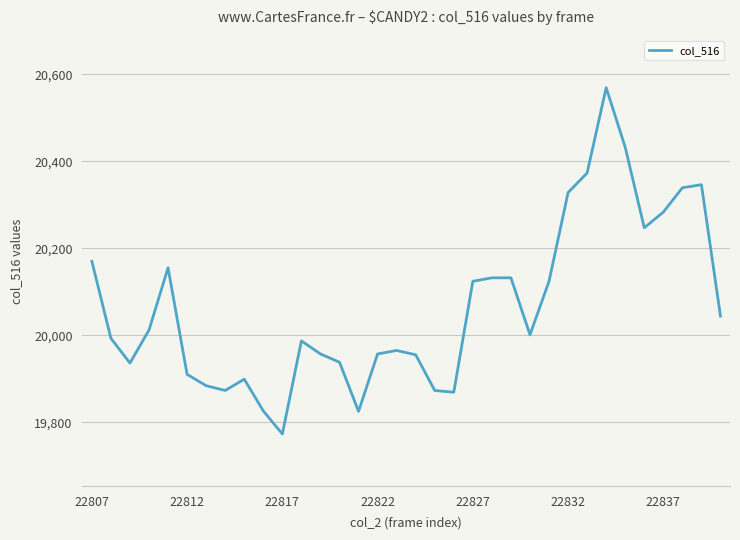

What is the greatest value displayed?

20569